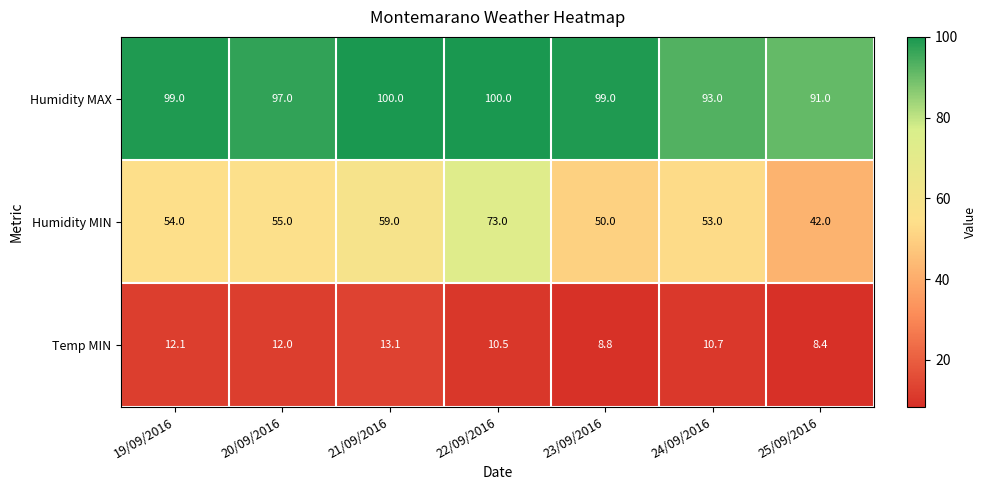

Count the Humidity MAX values in the range 93 to 100.

6